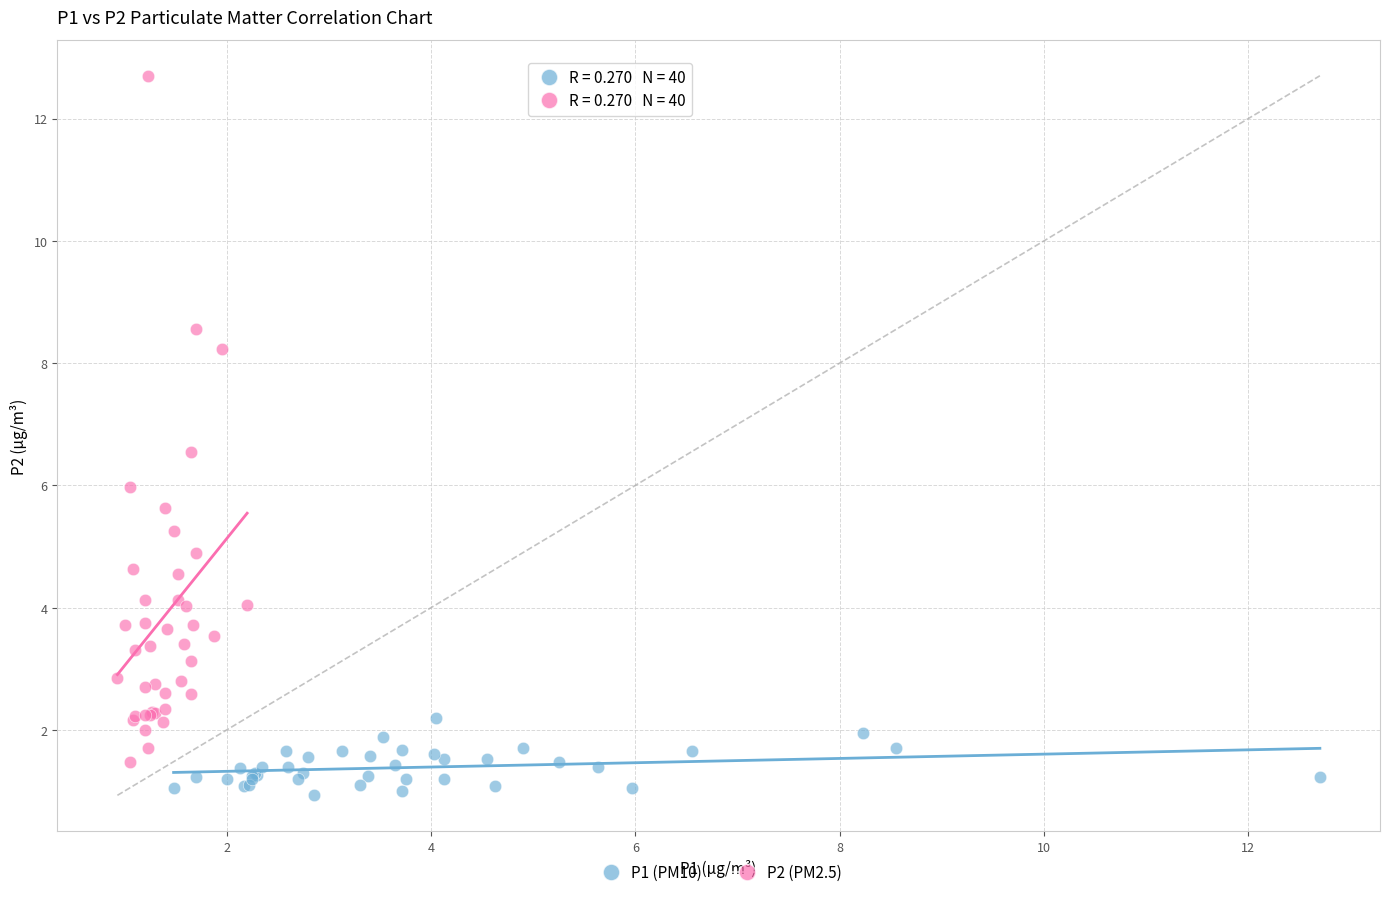

What are all the series names shown in the legend?

P1 (PM10), P2 (PM2.5)